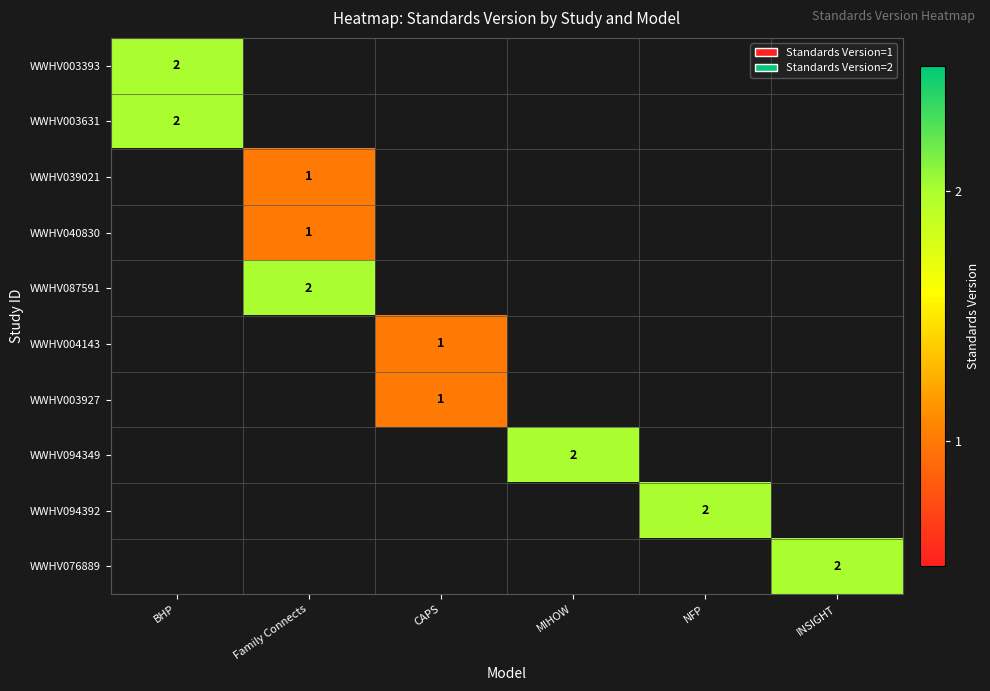

Which has a higher value, NFP or BHP?

BHP